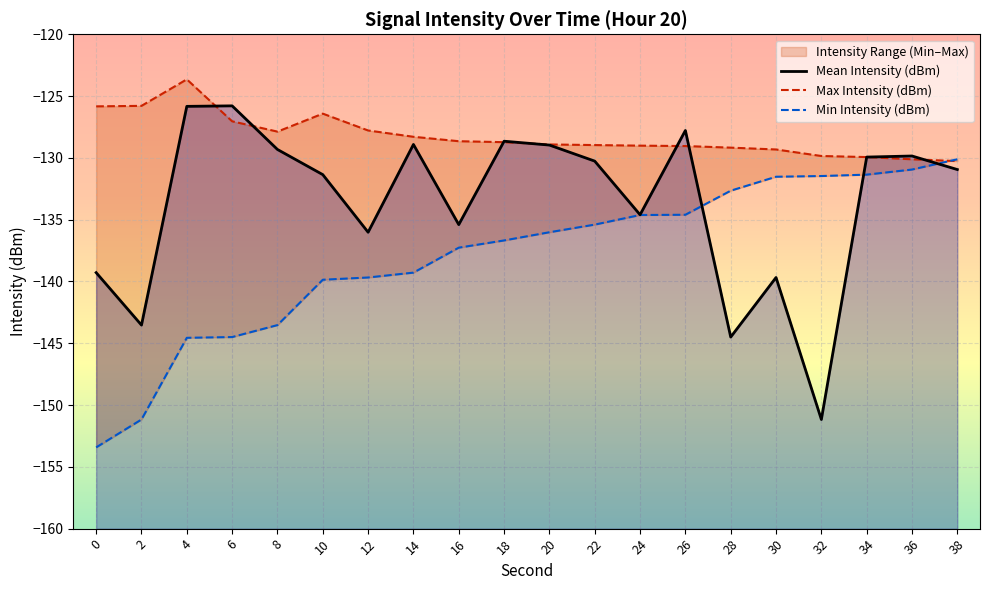

How many intersections are there between Mean Intensity (dBm) and Min Intensity (dBm)?

3